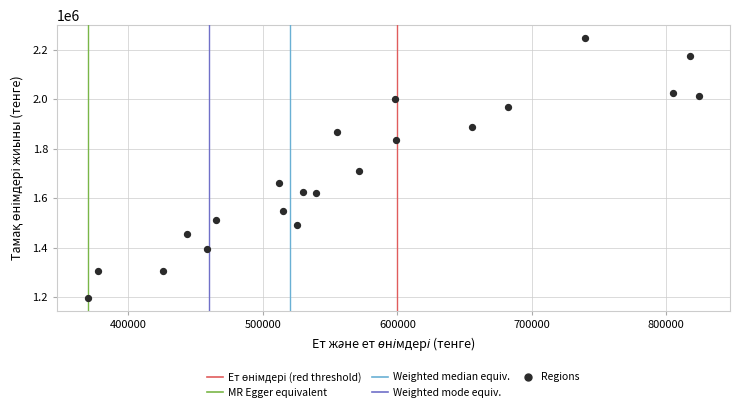

What is the range of X values (max minus min)?

455025